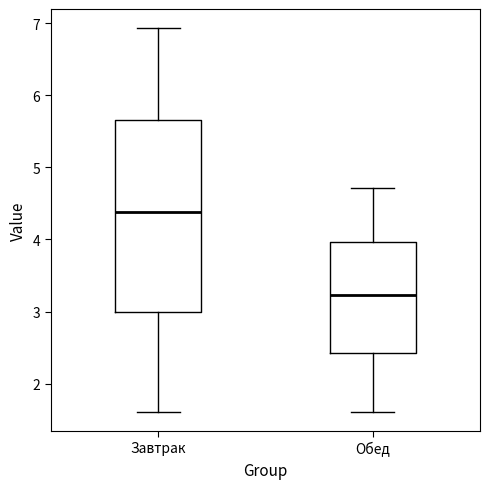

Which box has the highest median line?

Завтрак